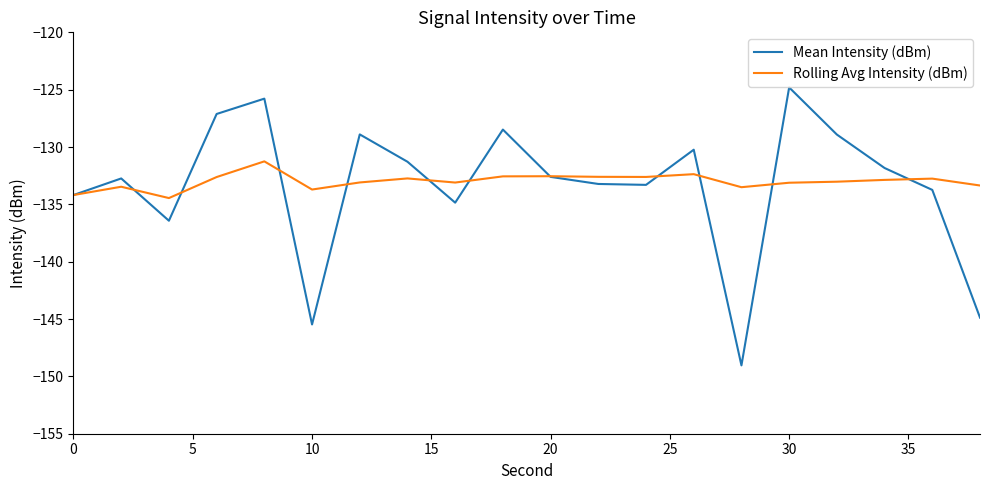

Rank the series by their maximum value, from highest to lowest.

Mean Intensity (dBm), Rolling Avg Intensity (dBm)